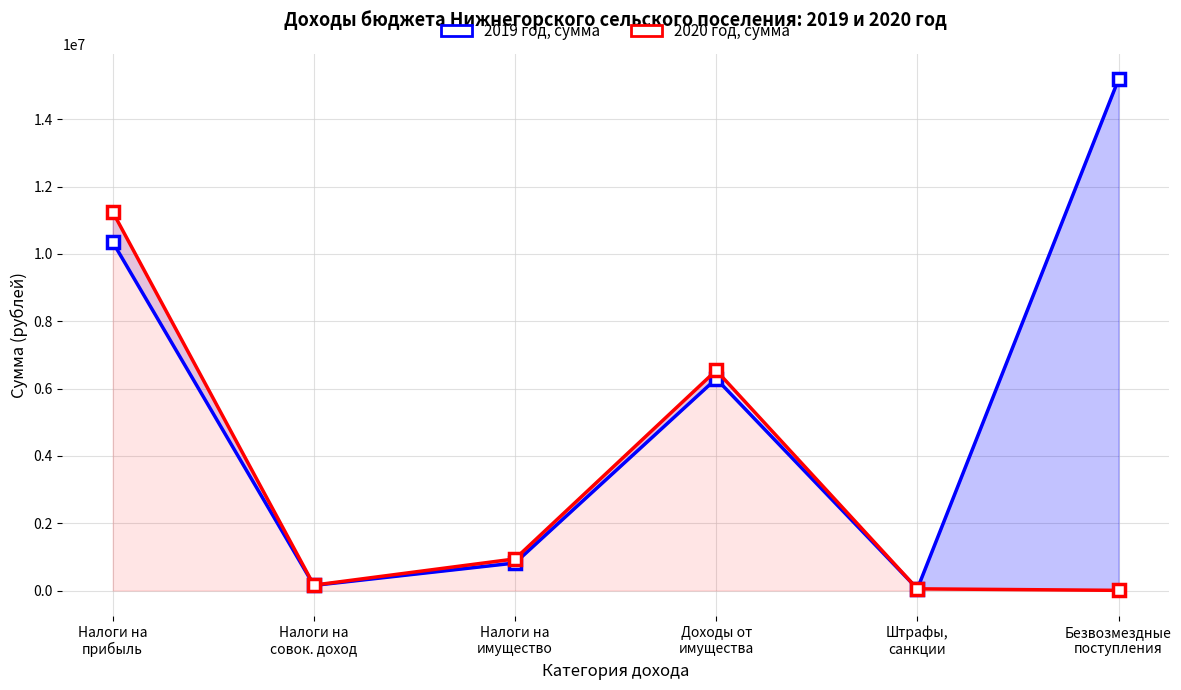

True or false: 2019 год, сумма has more than 2 interior local peaks.

False